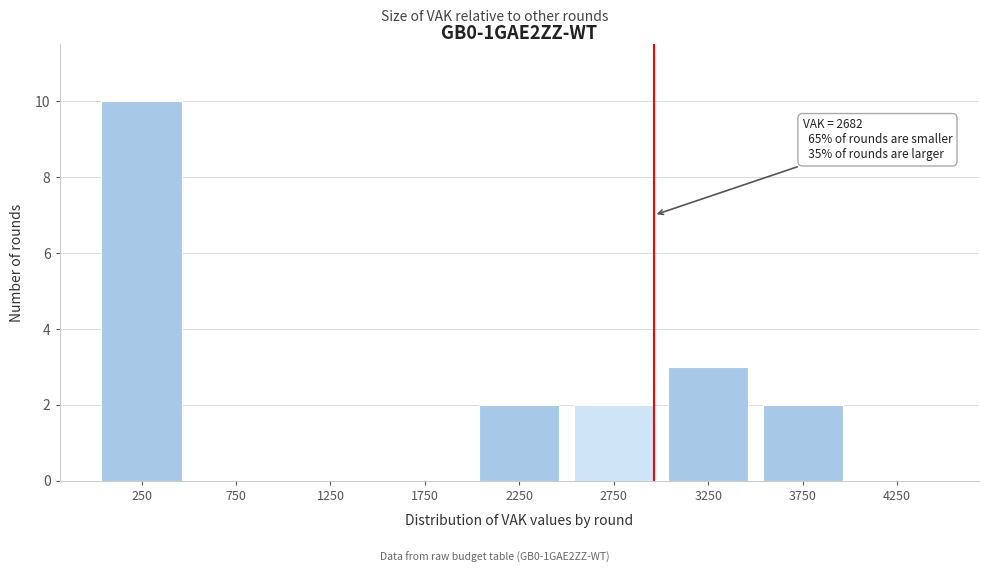

Reading right to left, extract all data points from this chart.

4250=0	3750=2	3250=3	2750=2	2250=2	1750=0	1250=0	750=0	250=10